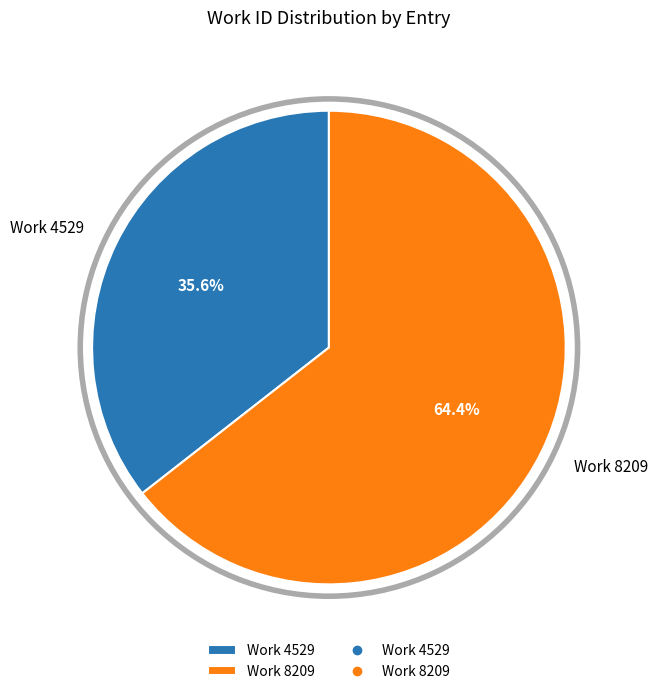

Combined, what portion of the pie is Work 4529 and Work 8209?

100.0%